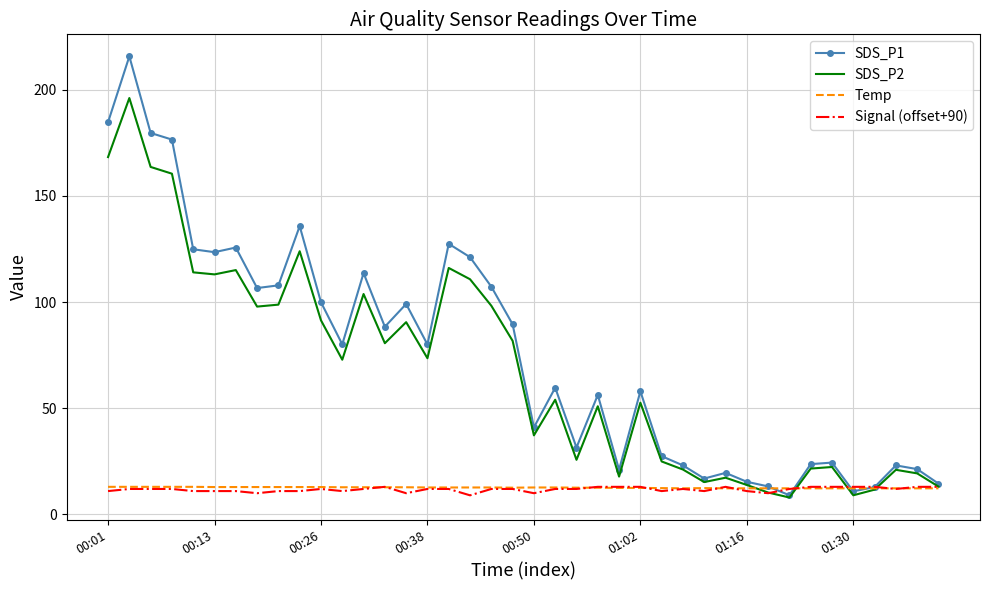

What are all the series names shown in the legend?

SDS_P1, SDS_P2, Temp, Signal (offset+90)